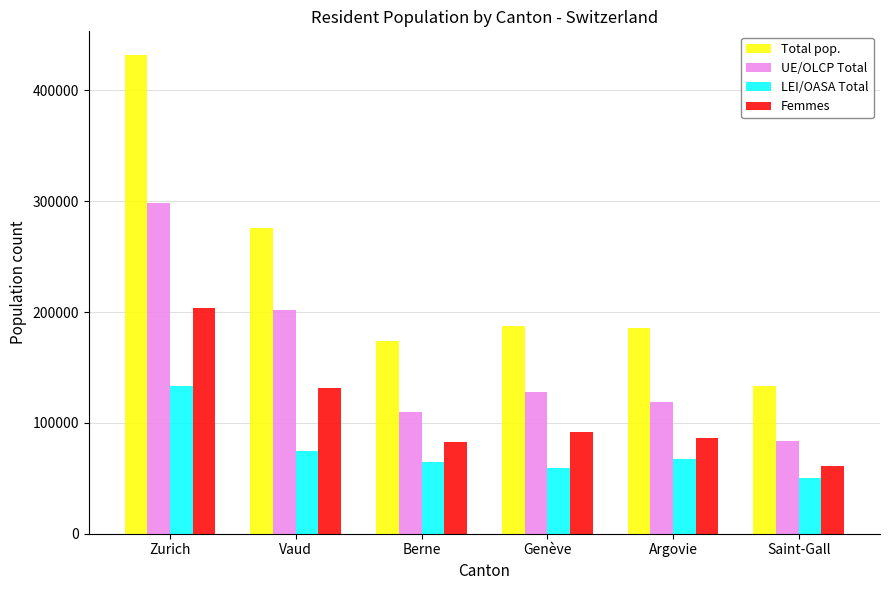

At which category is the sum across all series the highest?

Zurich